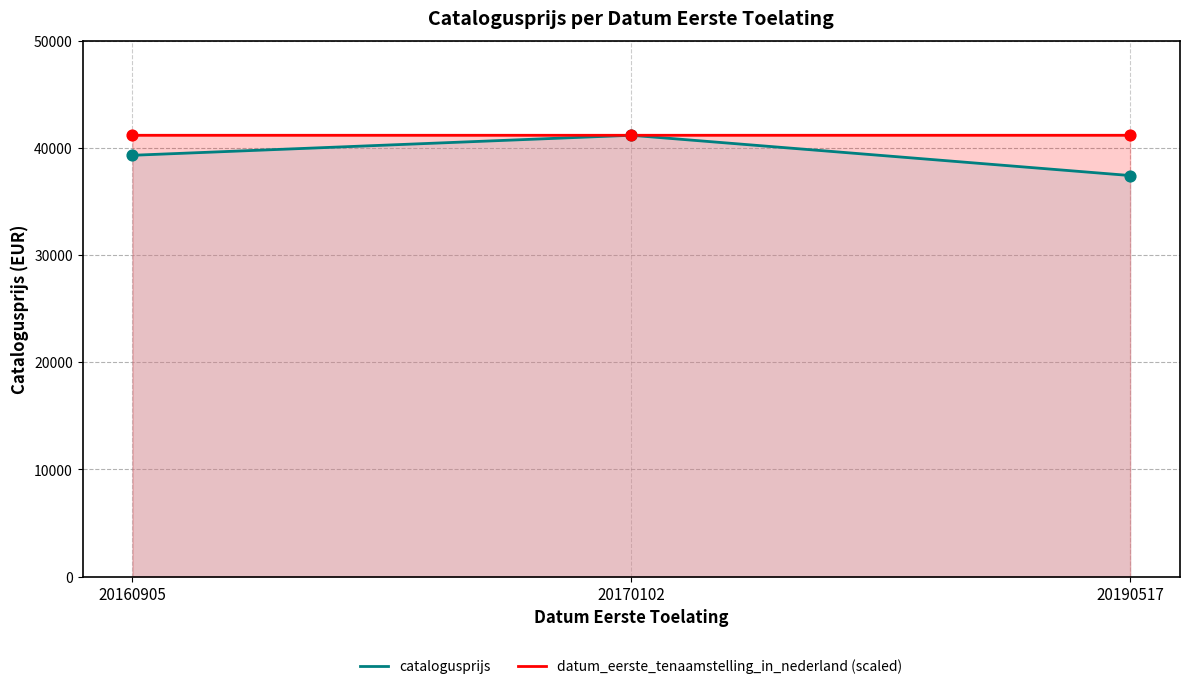

What are all the series names shown in the legend?

catalogusprijs, datum_eerste_tenaamstelling_in_nederland (scaled)